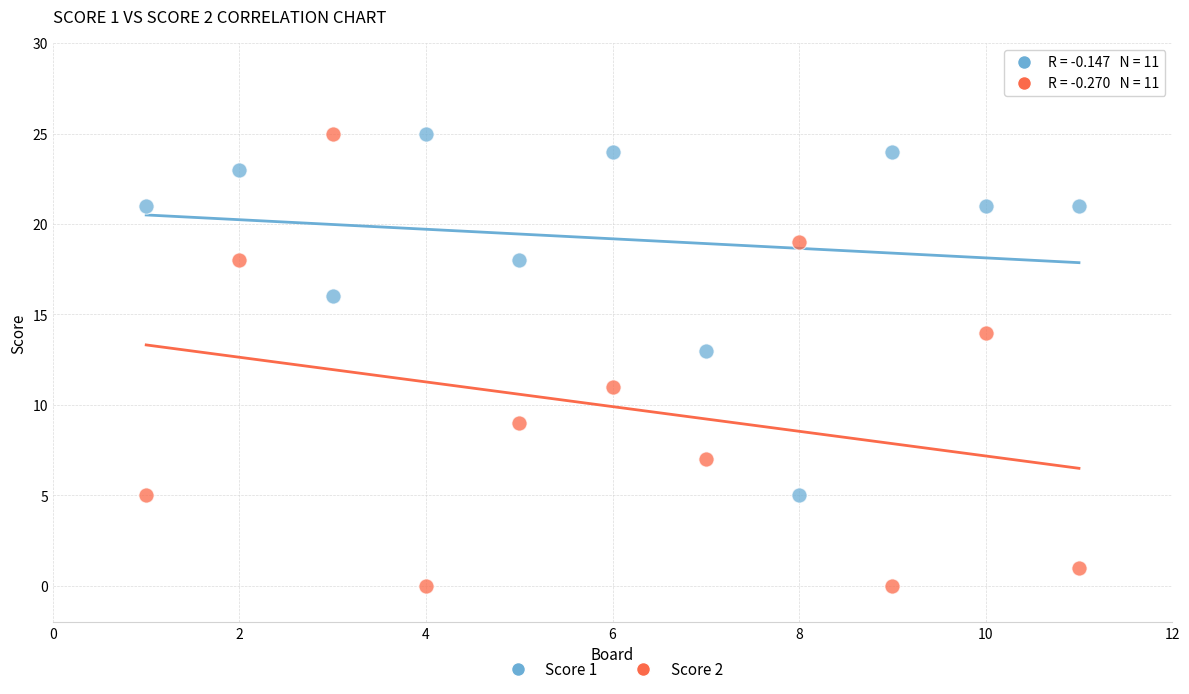

Across all data points, what is the range of X values (max minus min)?

10